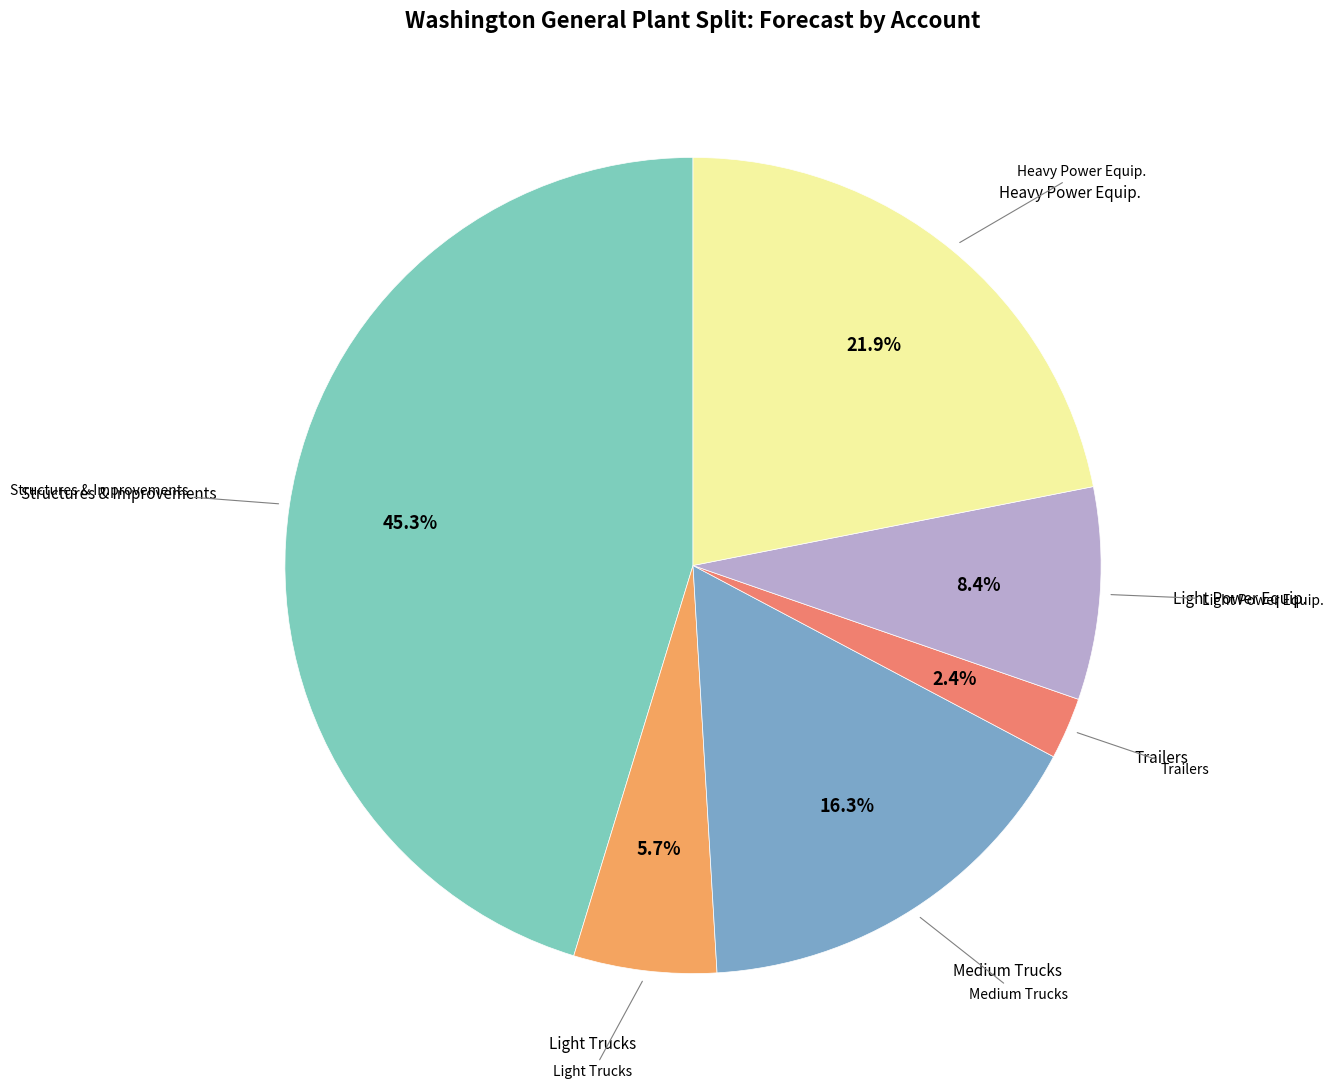

How many segments does this pie chart have?

6